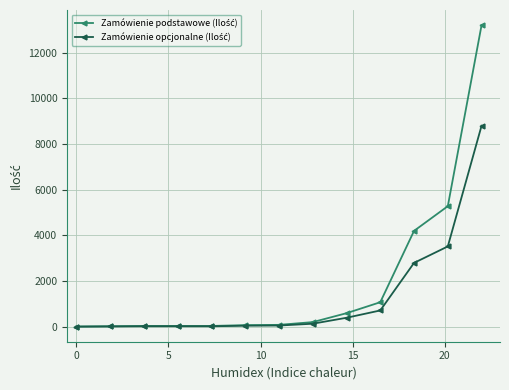

What is the greatest value displayed?

13200